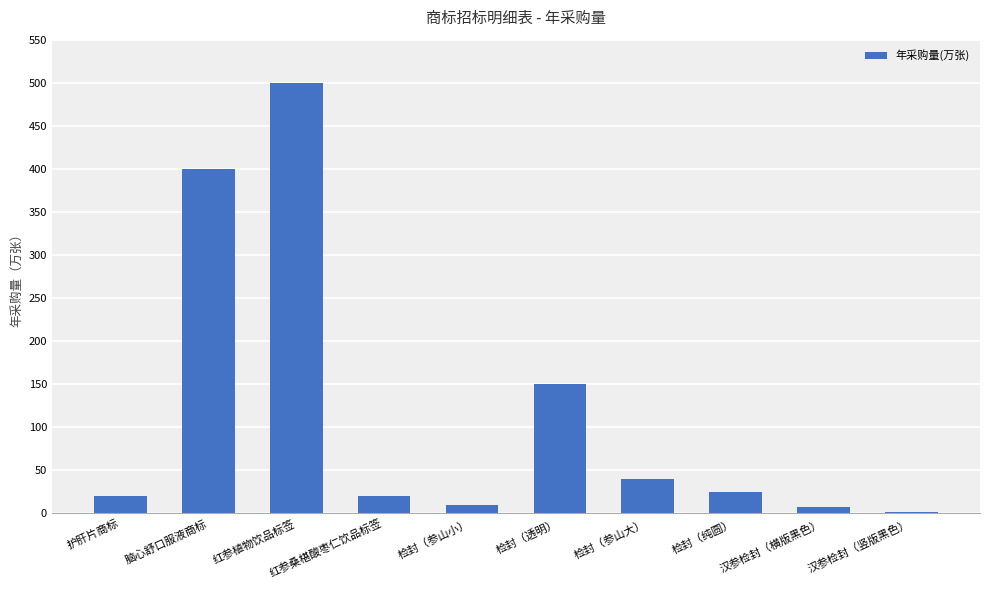

Is it true that the value at 红参桑椹酸枣仁饮品标签 is 20?

True